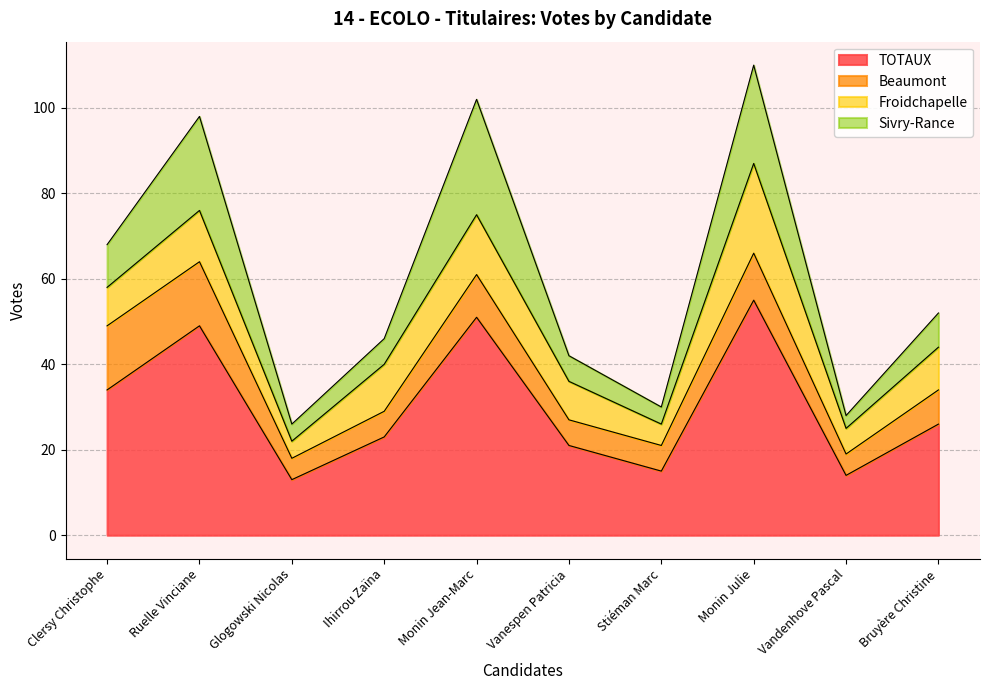

Reading left to right, list all the values displayed in this chart.

TOTAUX: 34	49	13	23	51	21	15	55	14	26
Beaumont: 15	15	5	6	10	6	6	11	5	8
Froidchapelle: 9	12	4	11	14	9	5	21	6	10
Sivry-Rance: 10	22	4	6	27	6	4	23	3	8